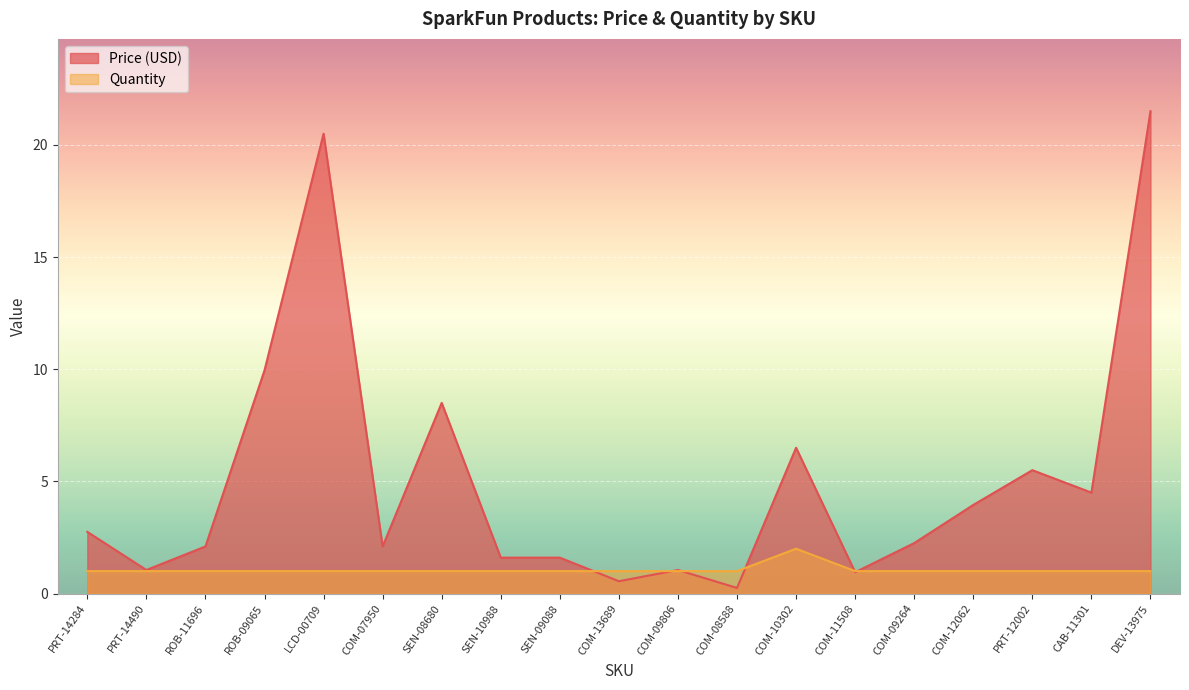

What is the sum of the Price (USD) values at ROB-11696 and PRT-14490?

3.2